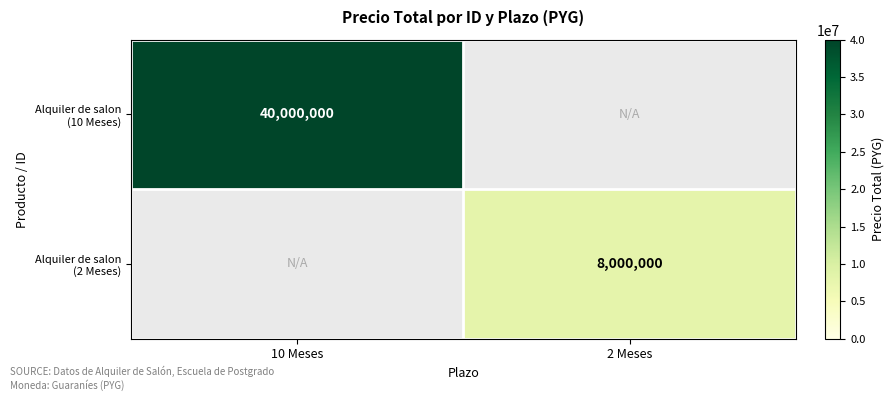

Which series has the largest range (max minus min)?

Alquiler de salon (10 Meses)